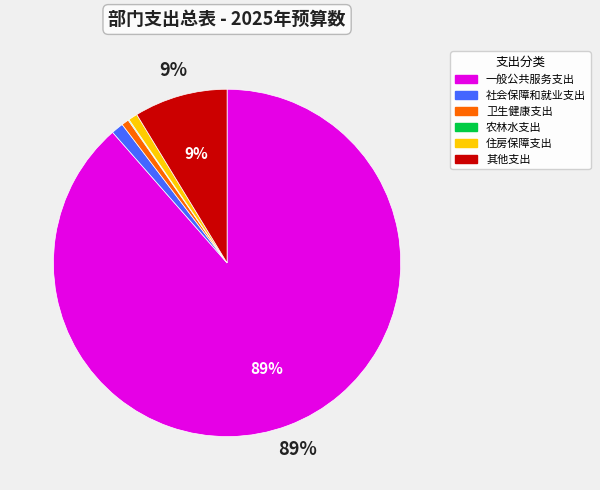

To the nearest percent, what is the combined percentage of 社会保障和就业支出 and 住房保障支出?

2%